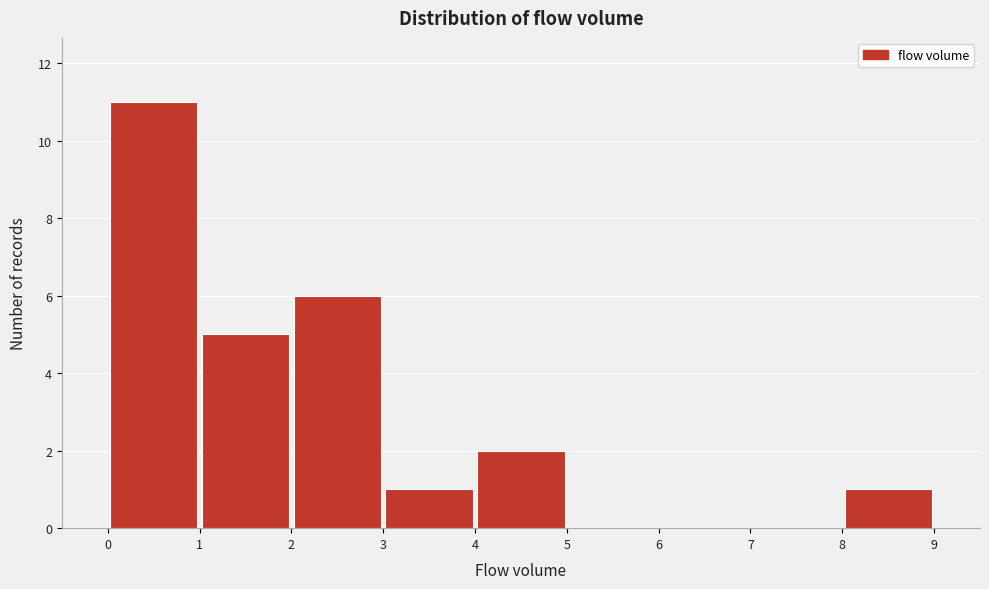

What is the height of the bar covering 1 to 2 on the x-axis? The values are not printed on the chart, so give them approximately, as read against the axis.

5